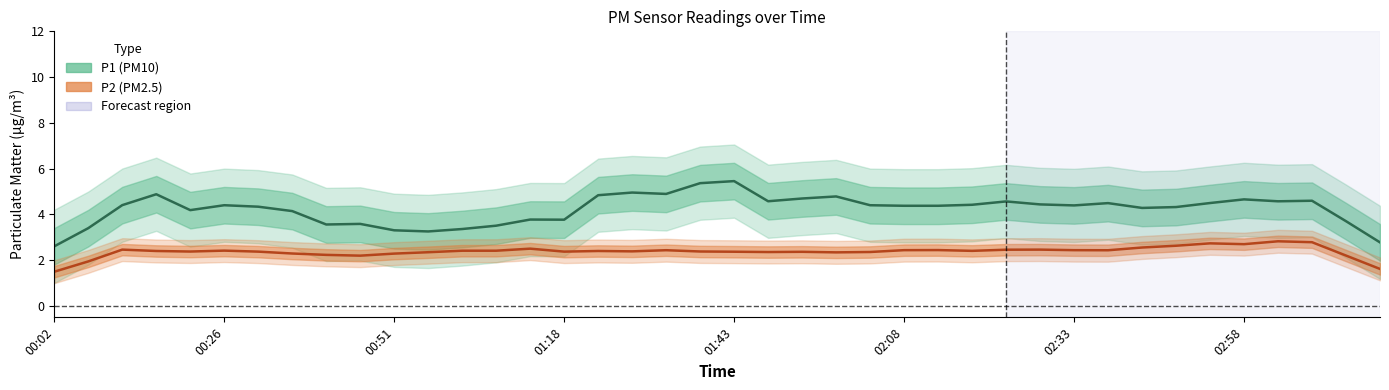

What is the label of the 23rd point from the right?

01:28